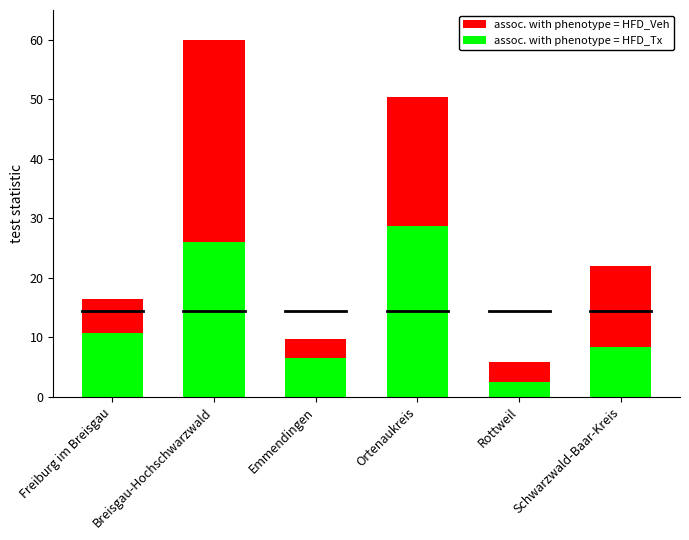

Which series has the largest total across all categories?

assoc. with phenotype = HFD_Veh